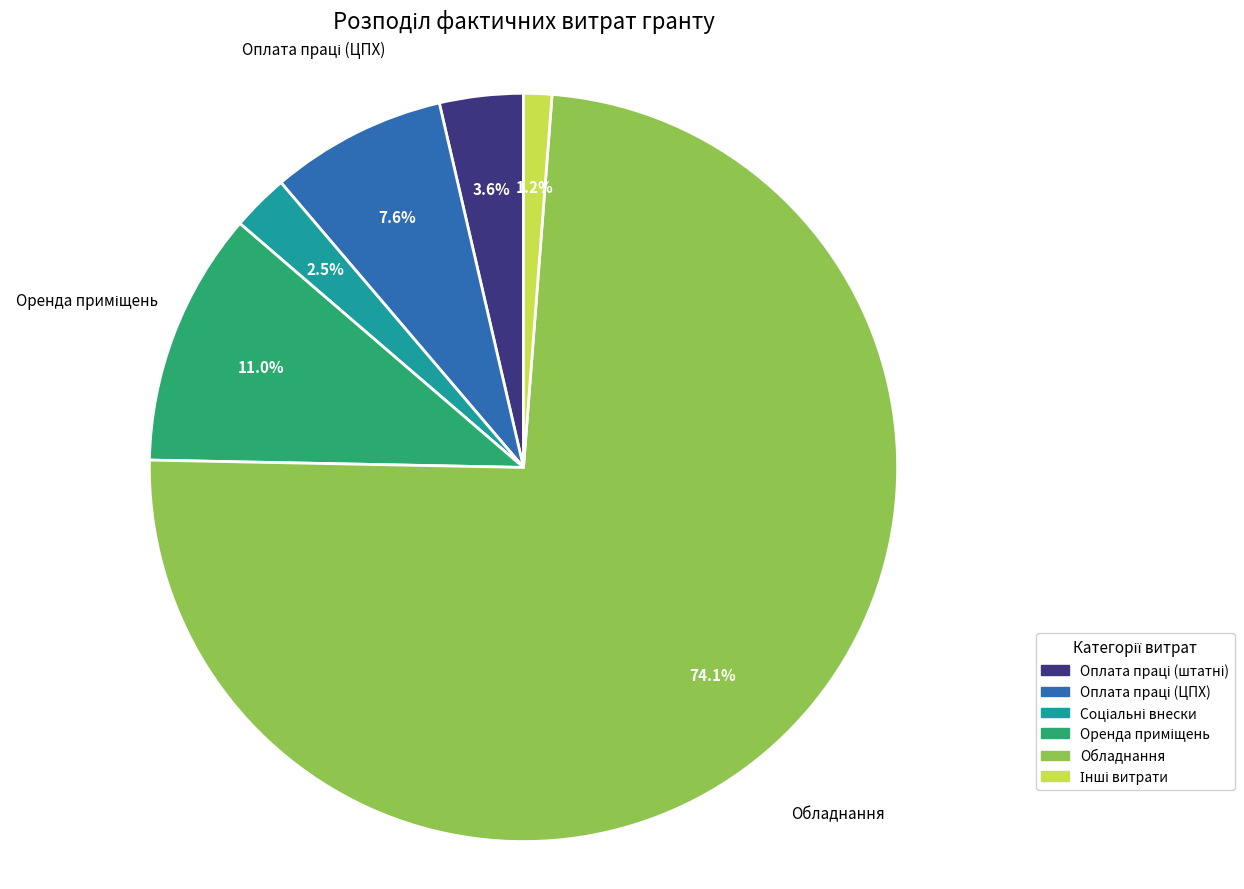

Does Обладнання represent more than half of the total?

Yes